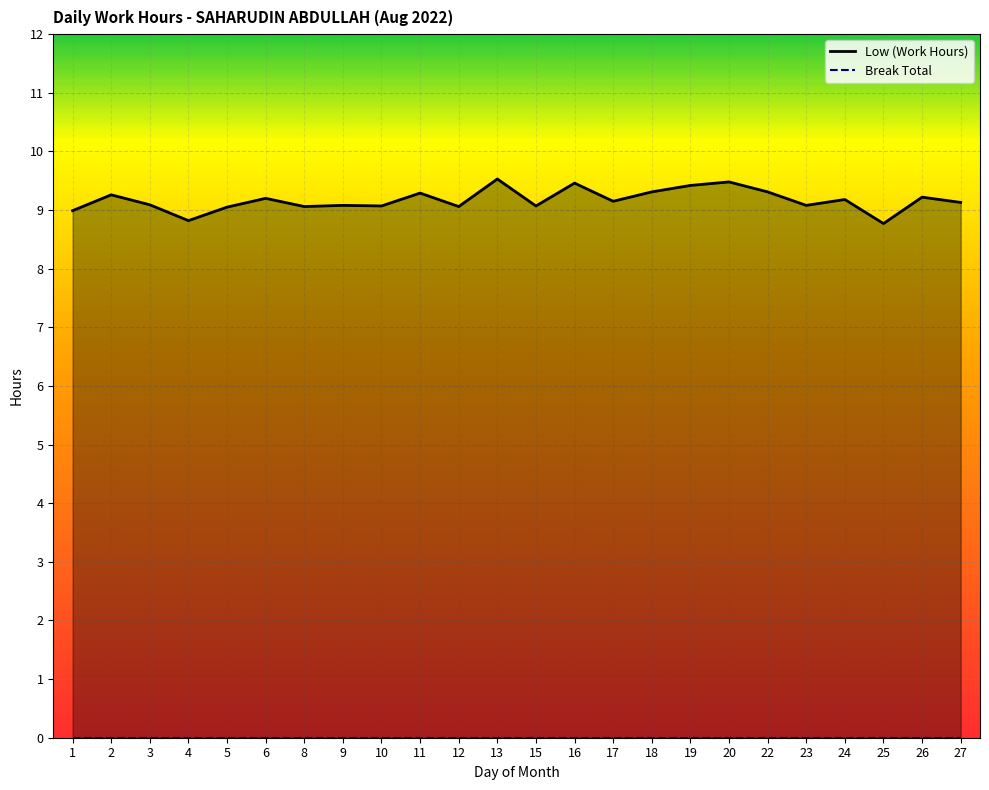

Between 5 and 2, which is larger?

2